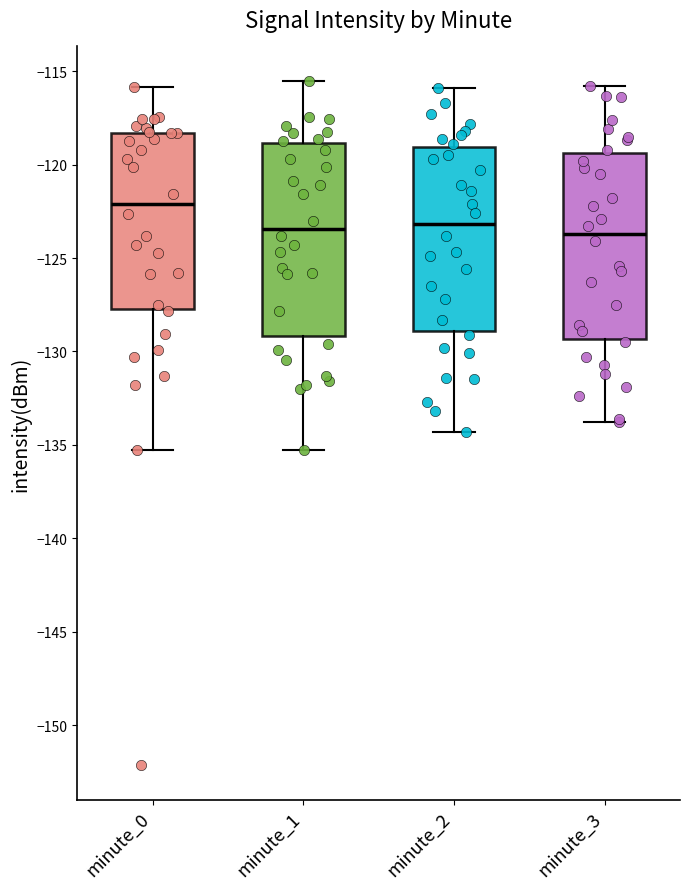

Reading left to right, transcribe this box plot: for each box, give where its median line is, the range the box spans, and where its two whiskers end, as read against the y-axis. The values are not printed on the chart, so give them approximately, as read against the axis.

minute_0: median -122.0, box -127.5 to -118.5, whiskers -135.5 to -116.0
minute_1: median -123.5, box -129.0 to -119.0, whiskers -135.5 to -115.5
minute_2: median -123.0, box -129.0 to -119.0, whiskers -134.5 to -116.0
minute_3: median -123.5, box -129.5 to -119.5, whiskers -134.0 to -116.0